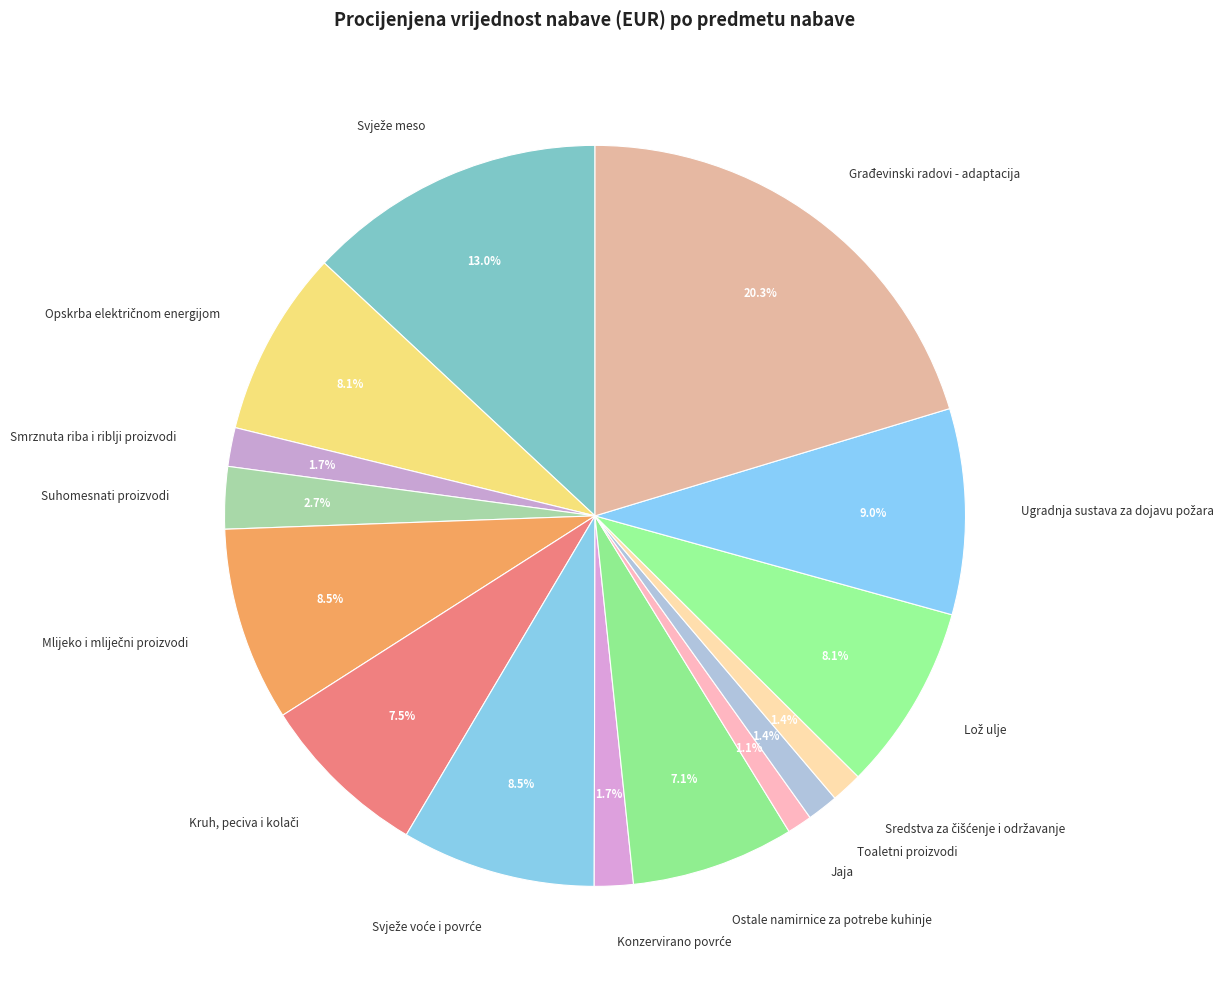

Count the number of slices in the pie.

15